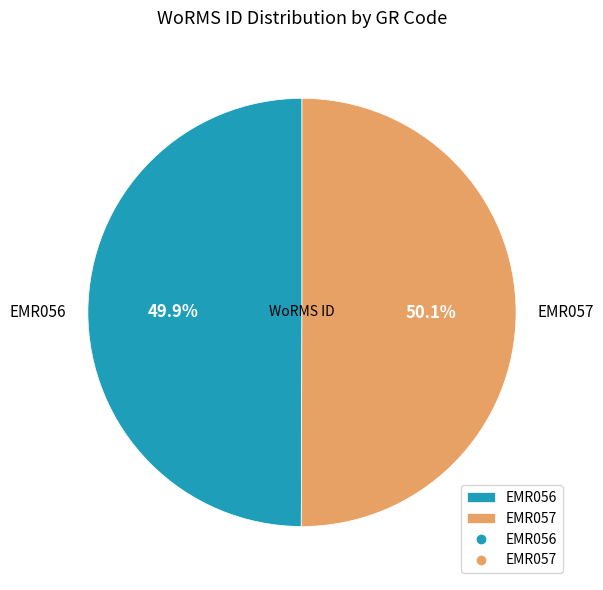

How much of the chart is everything except EMR057?

49.9%